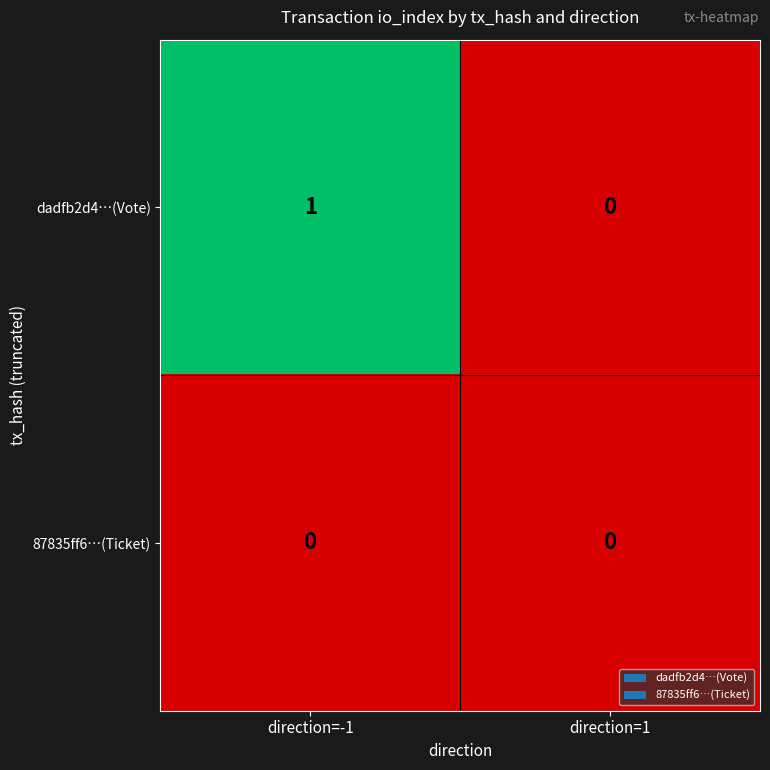

The dadfb2d4…(Vote) series shows 1 at direction=-1. True or false?

True